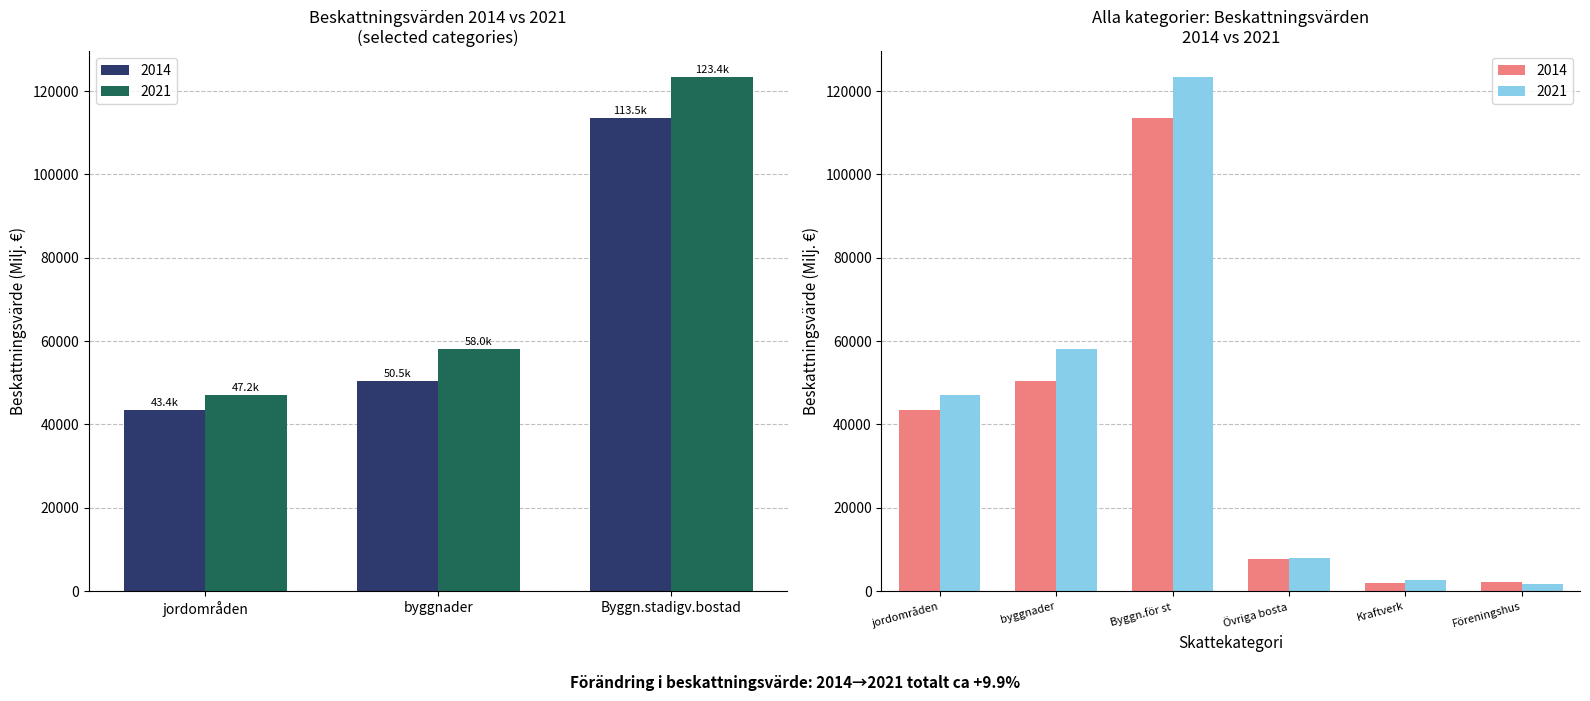

What is the label of the 4th bar from the left?

Övriga bostadsbyggnader